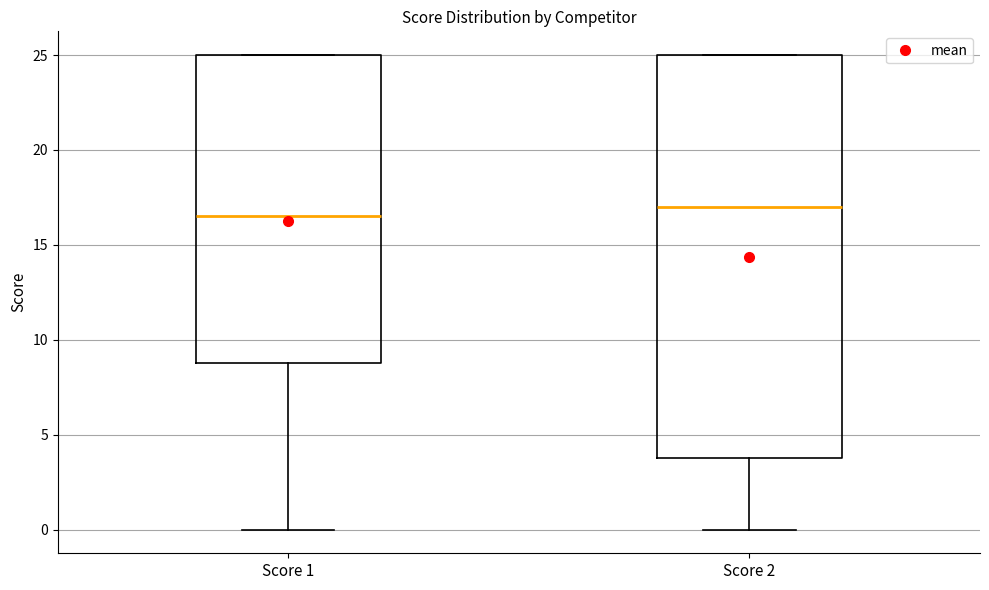

Which box's median line is the lowest?

Score 1